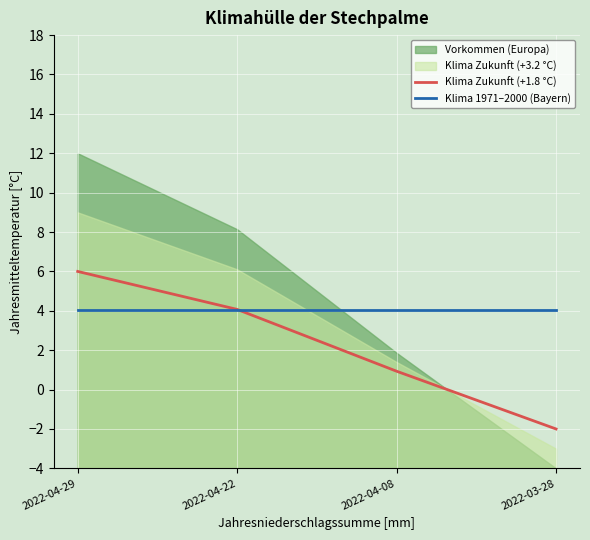

Which series has the largest total across all categories?

Klima 1971–2000 (Bayern)